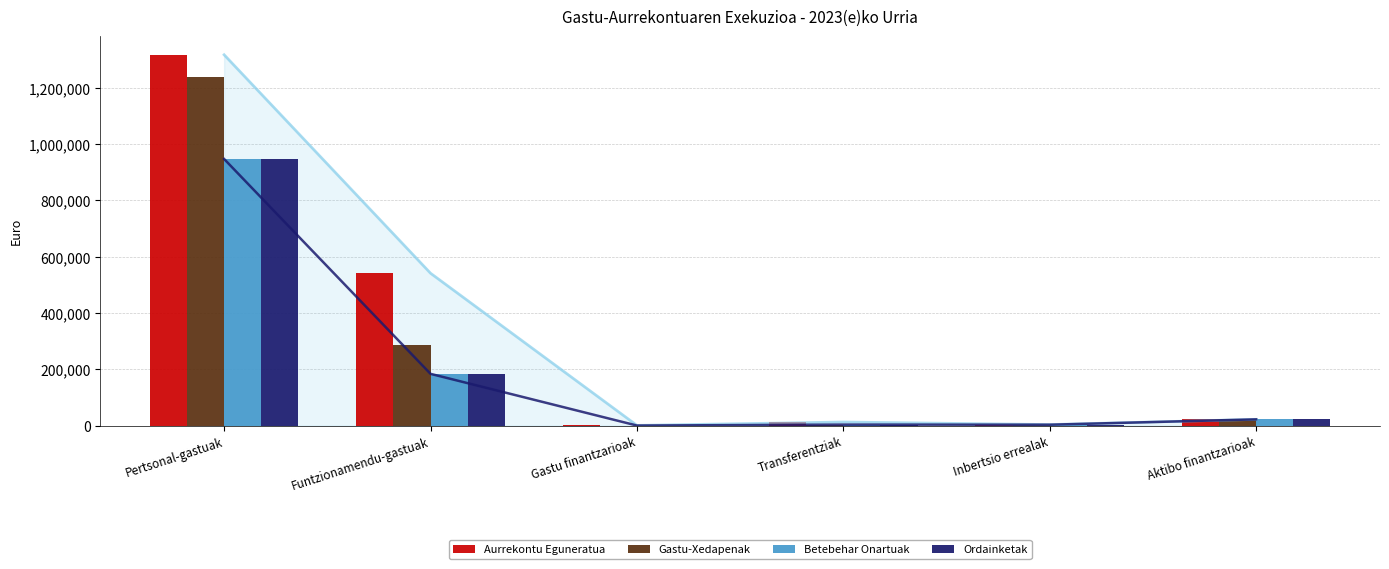

Rank the series at Transferentziak from highest to lowest value.

Aurrekontu Eguneratua, Gastu-Xedapenak, Betebehar Onartuak, Ordainketak